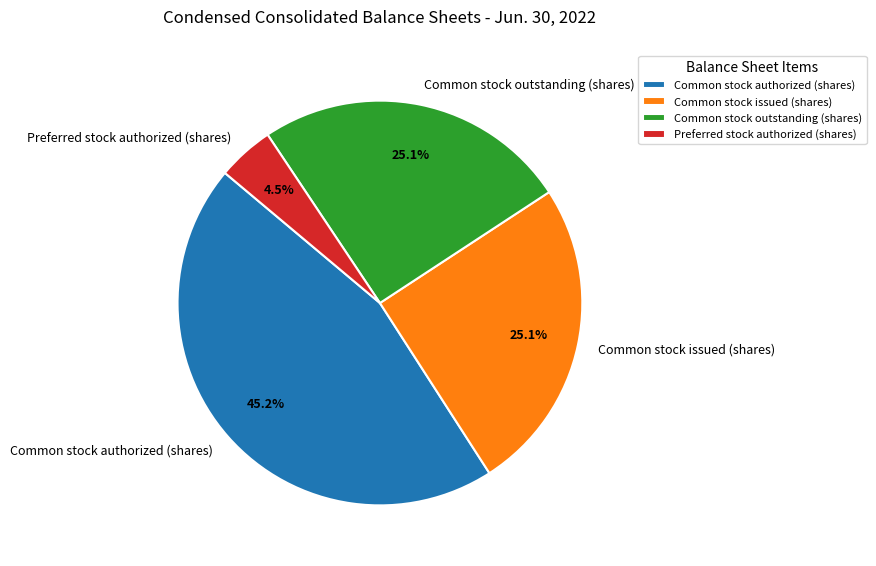

Approximately how many times larger is the value at Common stock authorized (shares) compared to Preferred stock authorized (shares)?

10.0